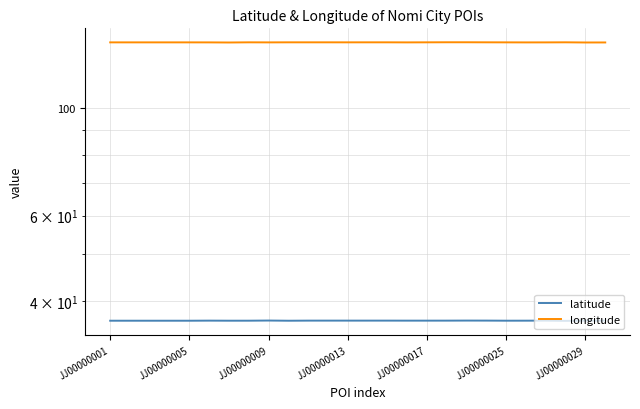

Reading left to right, list all the values displayed in this chart.

latitude: 36.4	36.4	36.4	36.4	36.4	36.4	36.4	36.4	36.5	36.4	36.4	36.4	36.4	36.4	36.4	36.4	36.4	36.4	36.5	36.4	36.4	36.4	36.4	36.4	36.4	36.4
longitude: 136.5	136.5	136.5	136.5	136.5	136.5	136.4	136.5	136.5	136.5	136.5	136.5	136.5	136.5	136.5	136.5	136.5	136.6	136.6	136.6	136.5	136.5	136.5	136.6	136.4	136.5